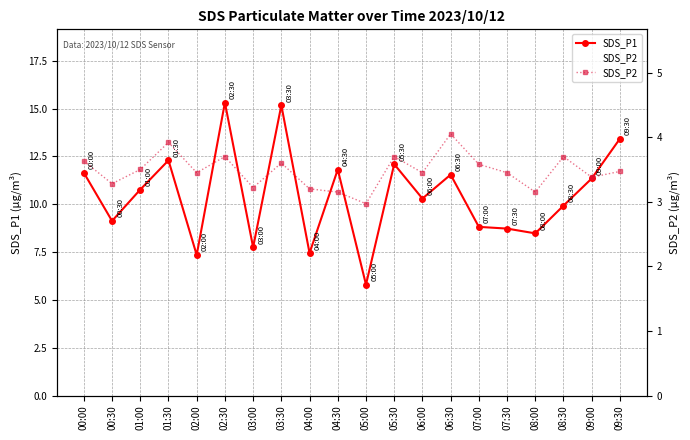

What is the difference between the second highest and second lowest values in the SDS_P2 series?

0.8